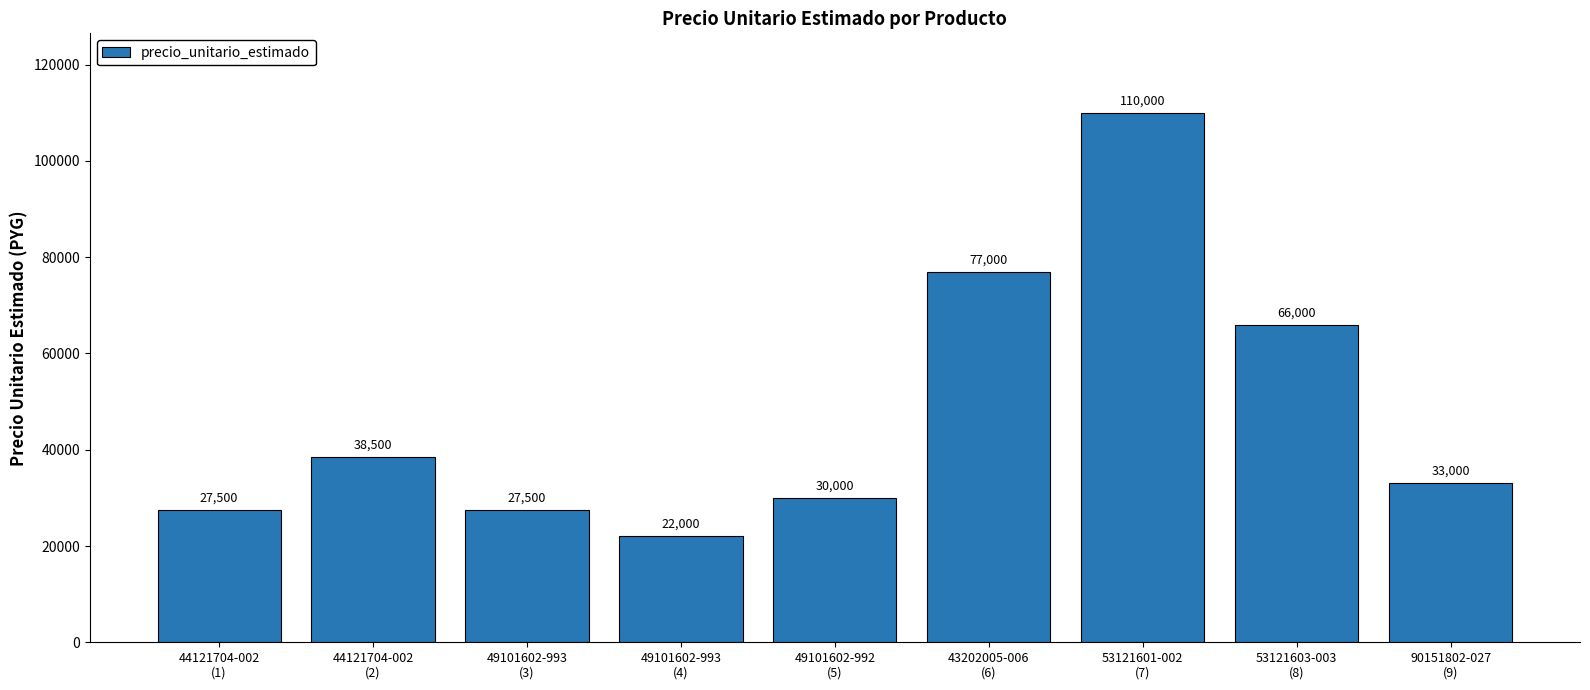

The chart shows a value of 38500 at 44121704-002
(2). True or false?

True